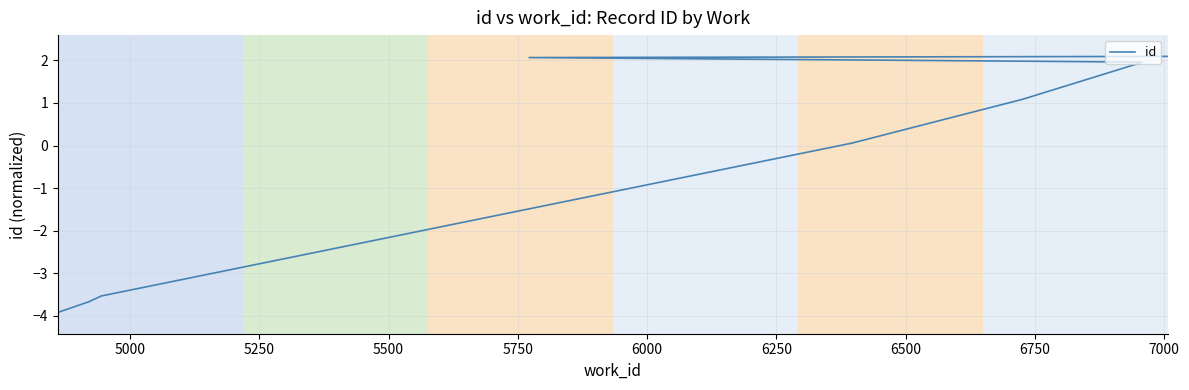

True or false: there are more than 2 points higher than both neighbors.

False